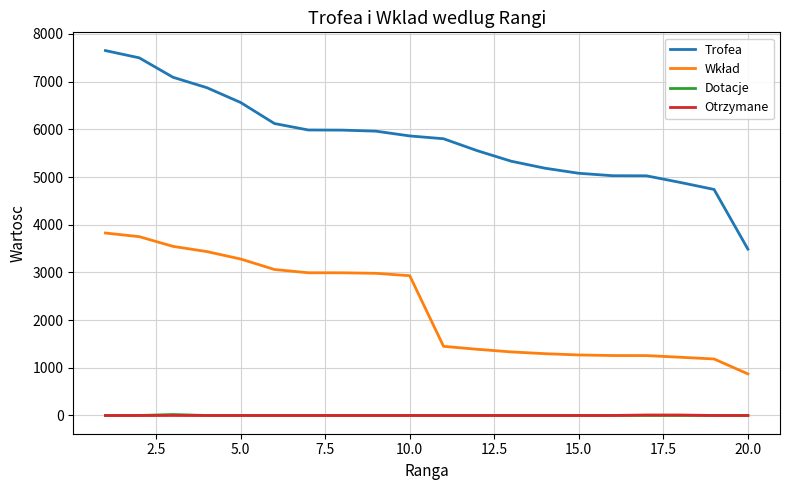

What is the maximum value for Trofea?

7652